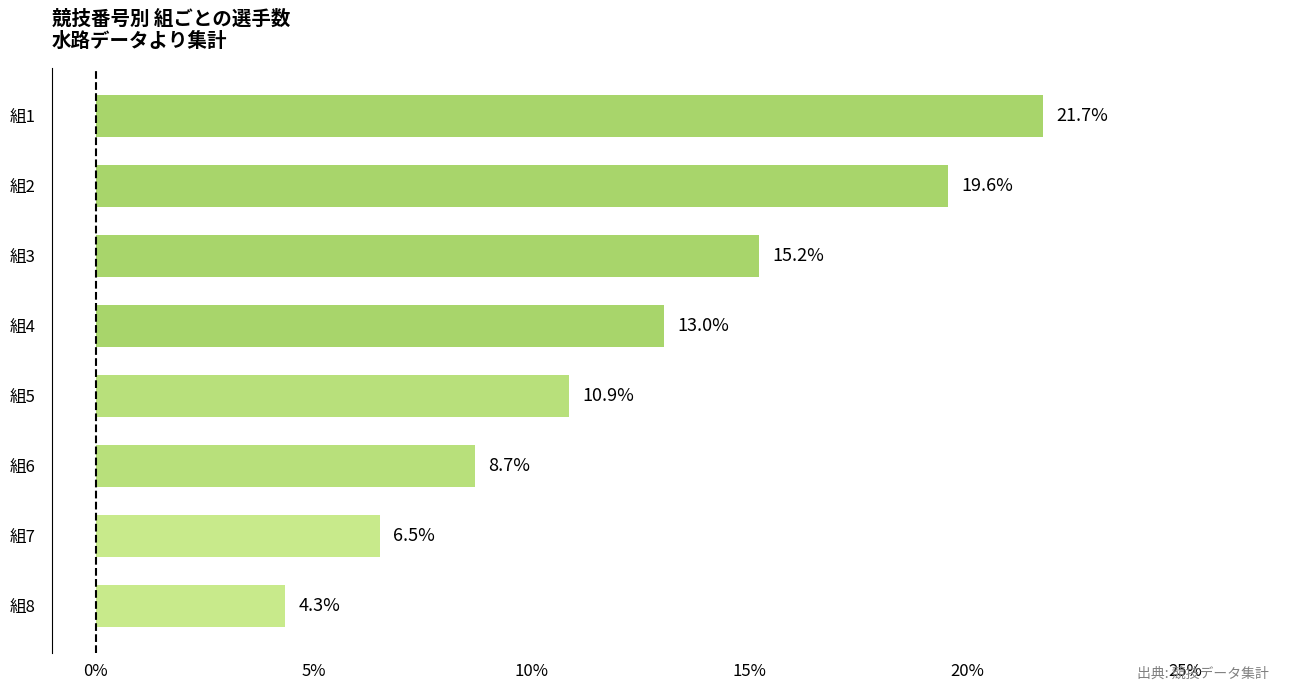

What is the greatest value displayed?

21.7